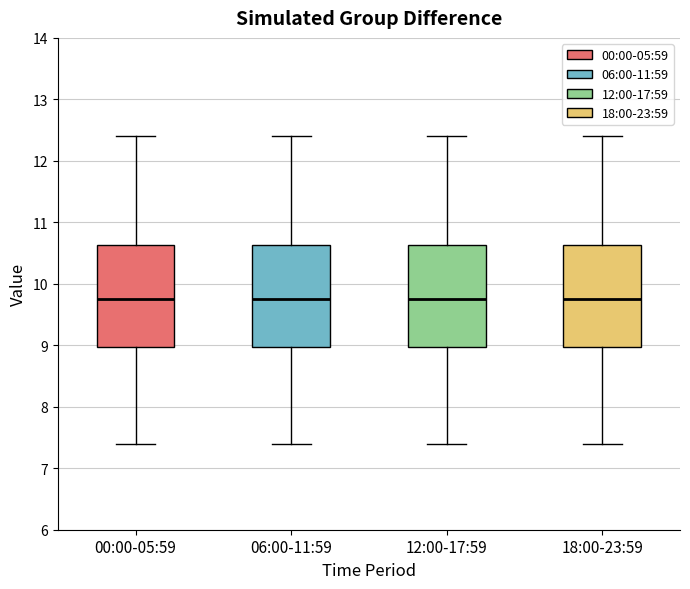

Where is the upper edge of the box for 18:00-23:59 on the y-axis? The values are not printed on the chart, so give them approximately, as read against the axis.

10.6